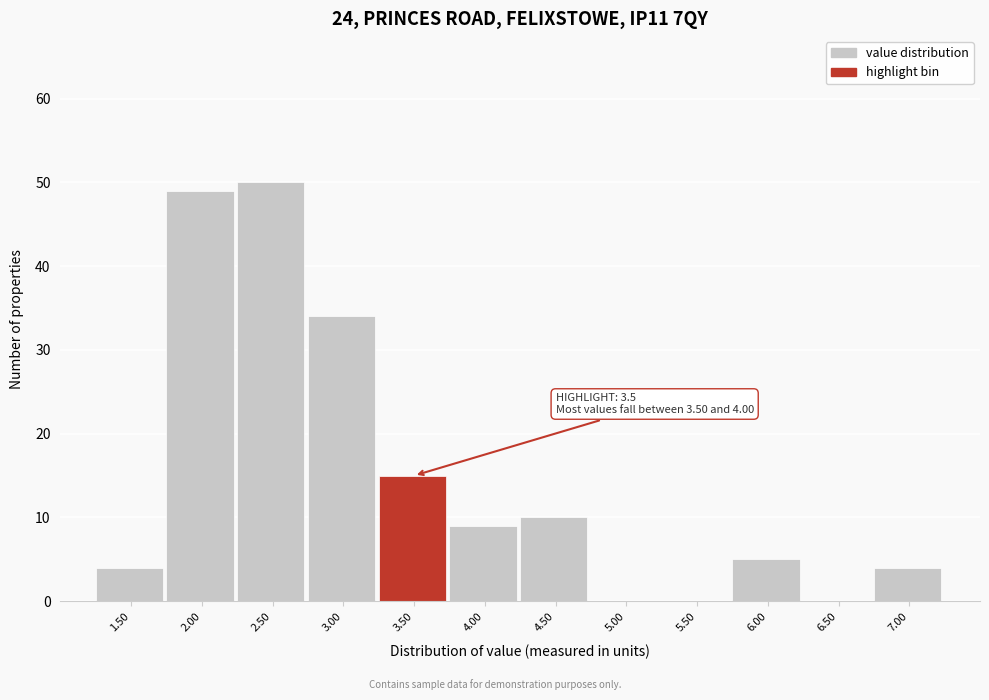

Reading right to left, what are all the values shown in this chart?

7.00=4	6.50=0	6.00=5	5.50=0	5.00=0	4.50=10	4.00=9	3.50=15	3.00=34	2.50=50	2.00=49	1.50=4